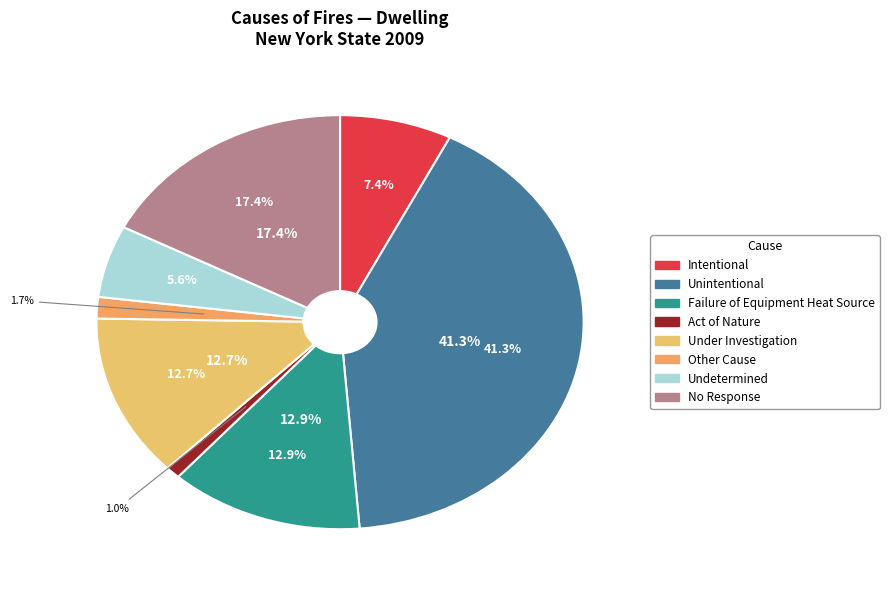

Is there a majority slice in this chart?

No